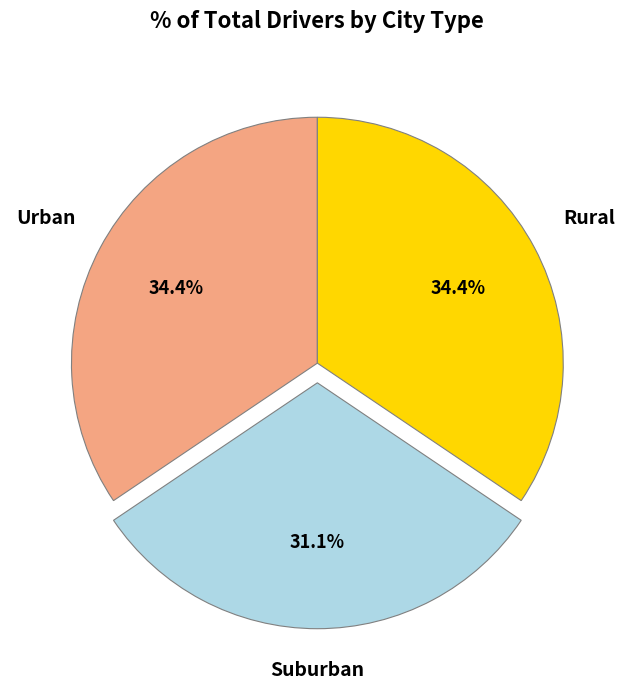

Is there any slice that represents more than half of the pie?

No